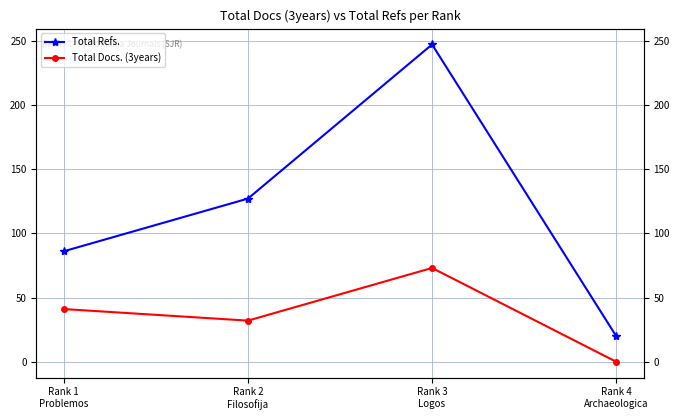

Reading left to right, what are all the values shown in this chart?

Total Refs.: 86	127	247	20
Total Docs. (3years): 41	32	73	0